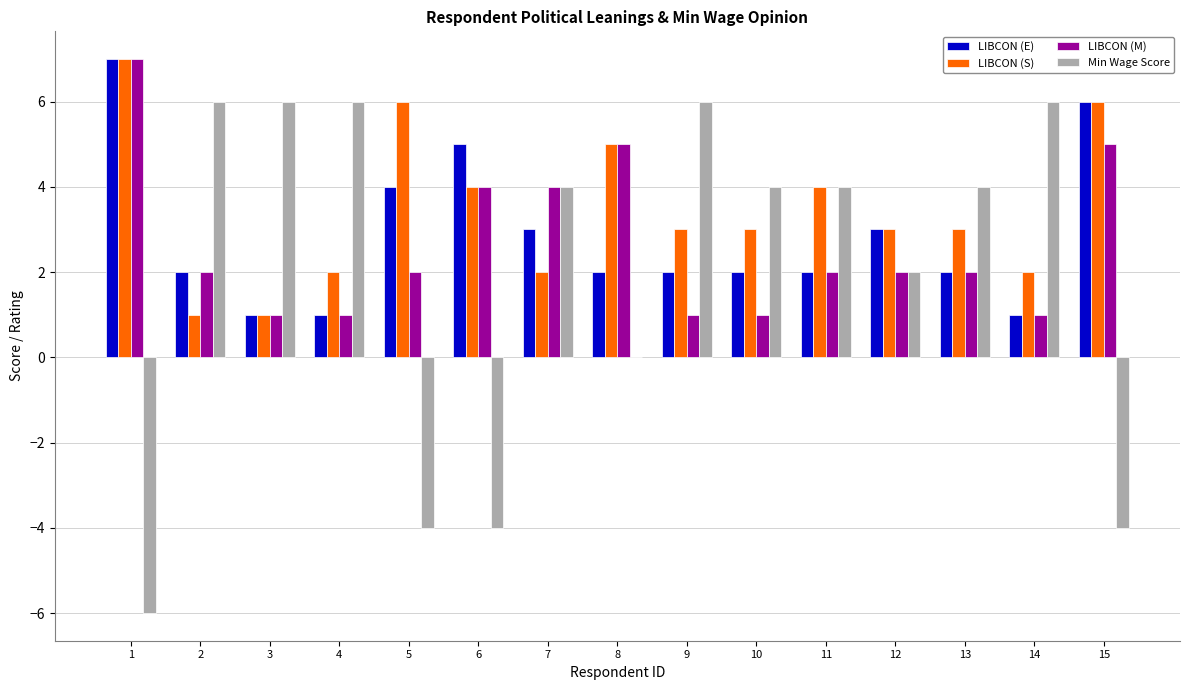

Reading left to right, transcribe all the data shown in this chart.

LIBCON (E): 7	2	1	1	4	5	3	2	2	2	2	3	2	1	6
LIBCON (S): 7	1	1	2	6	4	2	5	3	3	4	3	3	2	6
LIBCON (M): 7	2	1	1	2	4	4	5	1	1	2	2	2	1	5
Min Wage Score: -6	6	6	6	-4	-4	4	0	6	4	4	2	4	6	-4